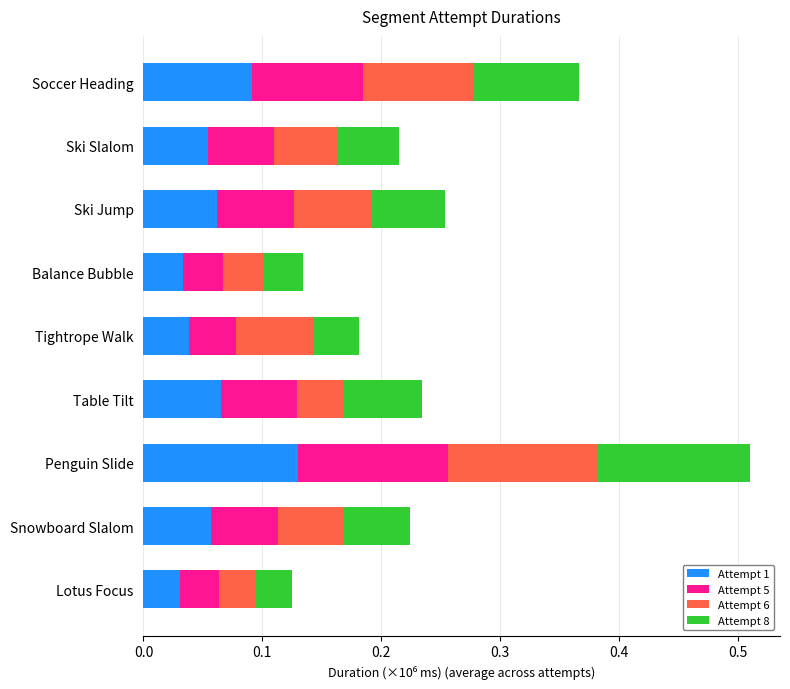

What is the sum of all Attempt 1 values?

0.6